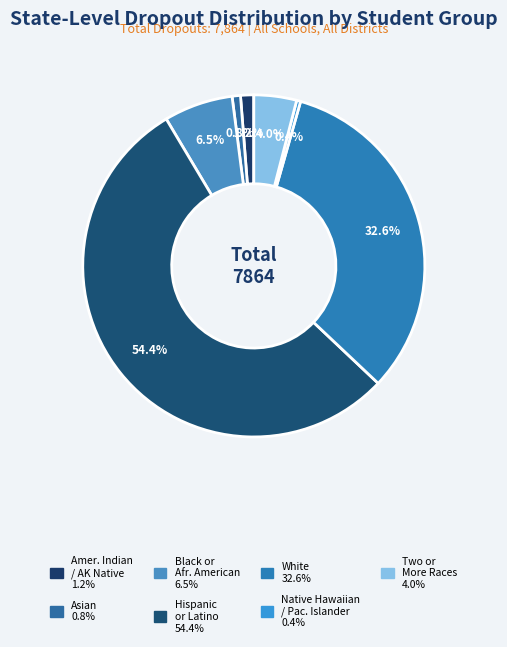

Count the number of slices in the pie.

7